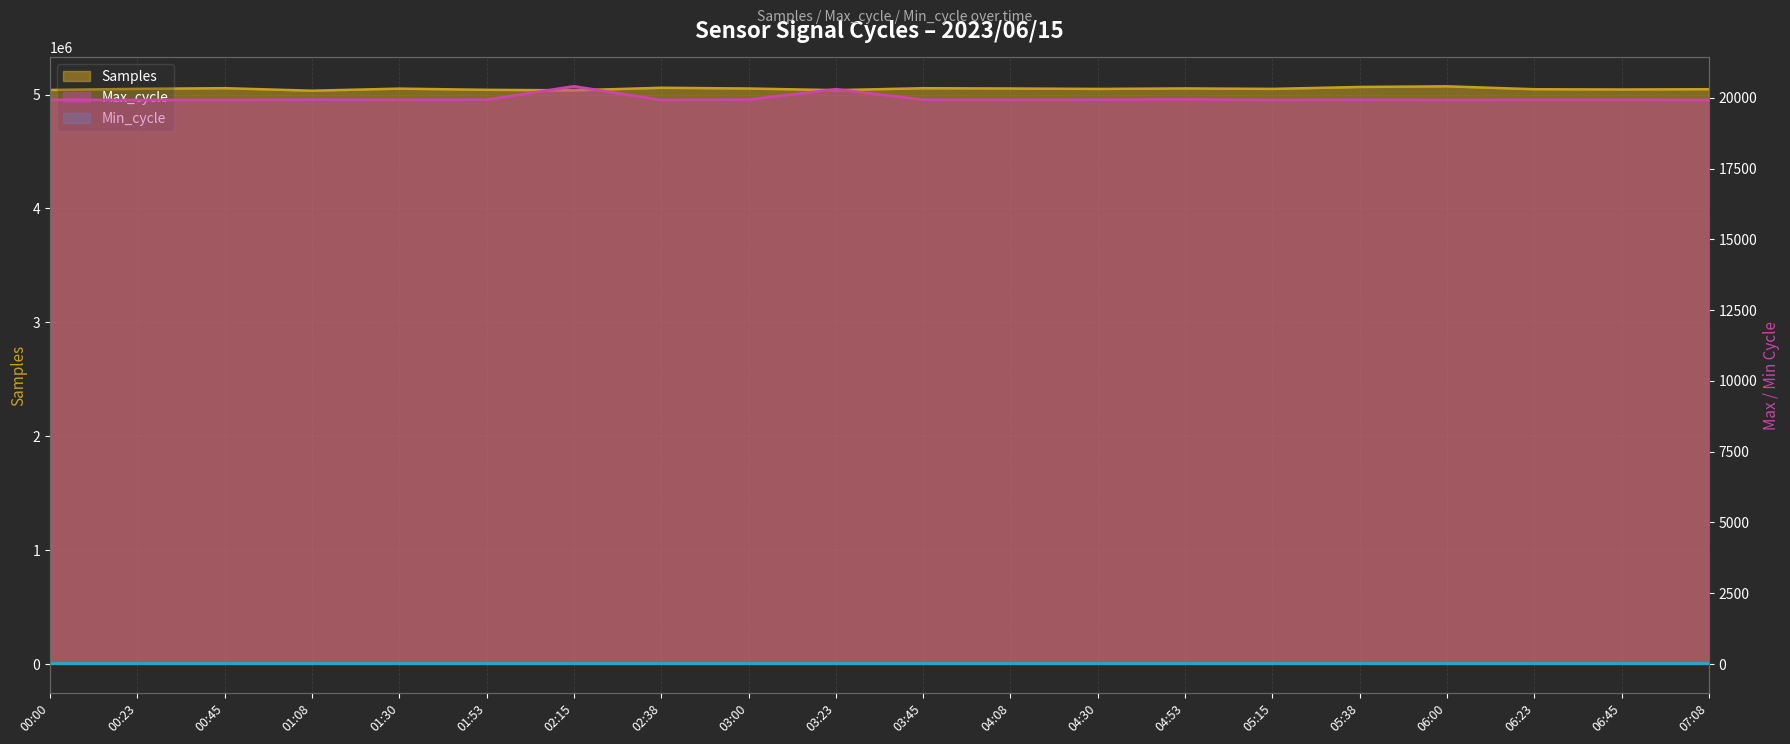

What is the approximate value of Samples at 06:00, to the nearest 10?

5072590